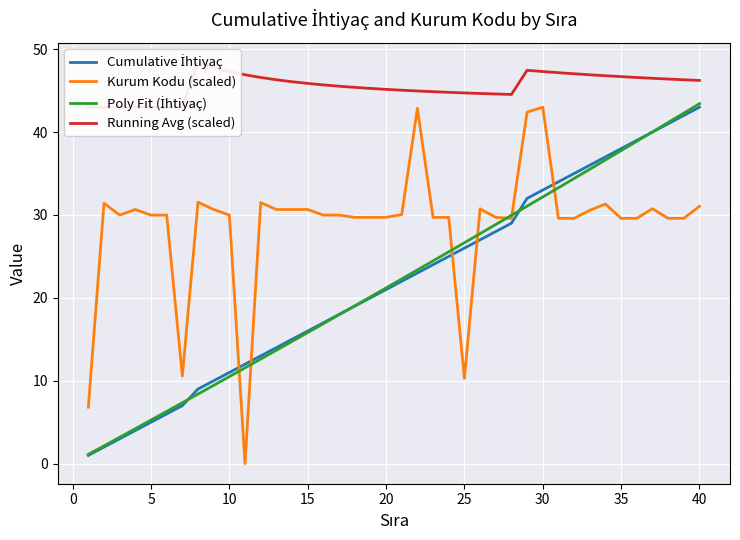

Is it true that Kurum Kodu (scaled) equals 19.5 at 20?

False